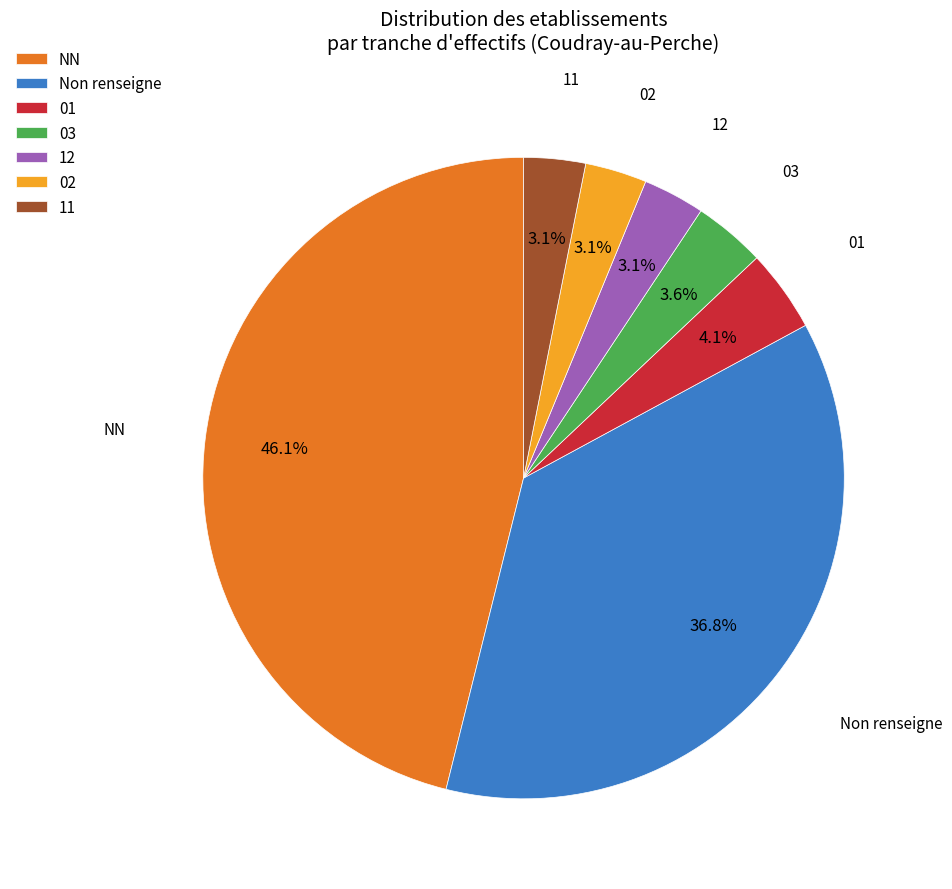

To the nearest percent, what is the combined percentage of 12 and 02?

6%